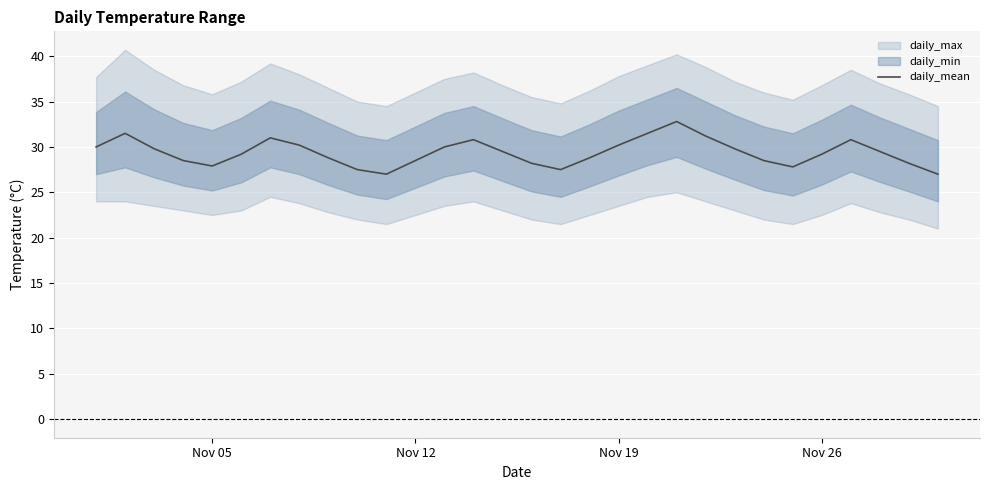

Reading left to right, extract all data points from this chart.

30.0	31.5	29.8	28.5	27.9	29.2	31.0	30.2	28.8	27.5	27.0	28.5	30.0	30.8	29.5	28.2	27.5	28.8	30.2	31.5	32.8	31.2	29.8	28.5	27.8	29.2	30.8	29.5	28.2	27.0